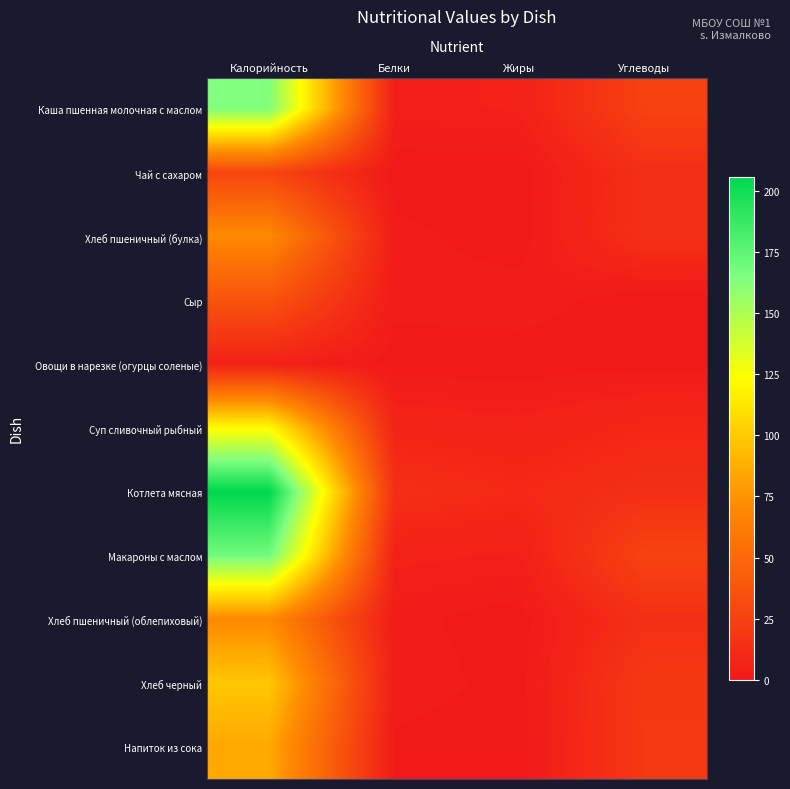

At Калорийность, list the series in order from smallest to largest.

Овощи в нарезке (огурцы соленые), Чай с сахаром, Сыр, Хлеб пшеничный (булка), Хлеб пшеничный (облепиховый), Напиток из сока, Хлеб черный, Суп сливочный рыбный, Каша пшенная молочная с маслом, Макароны с маслом, Котлета мясная